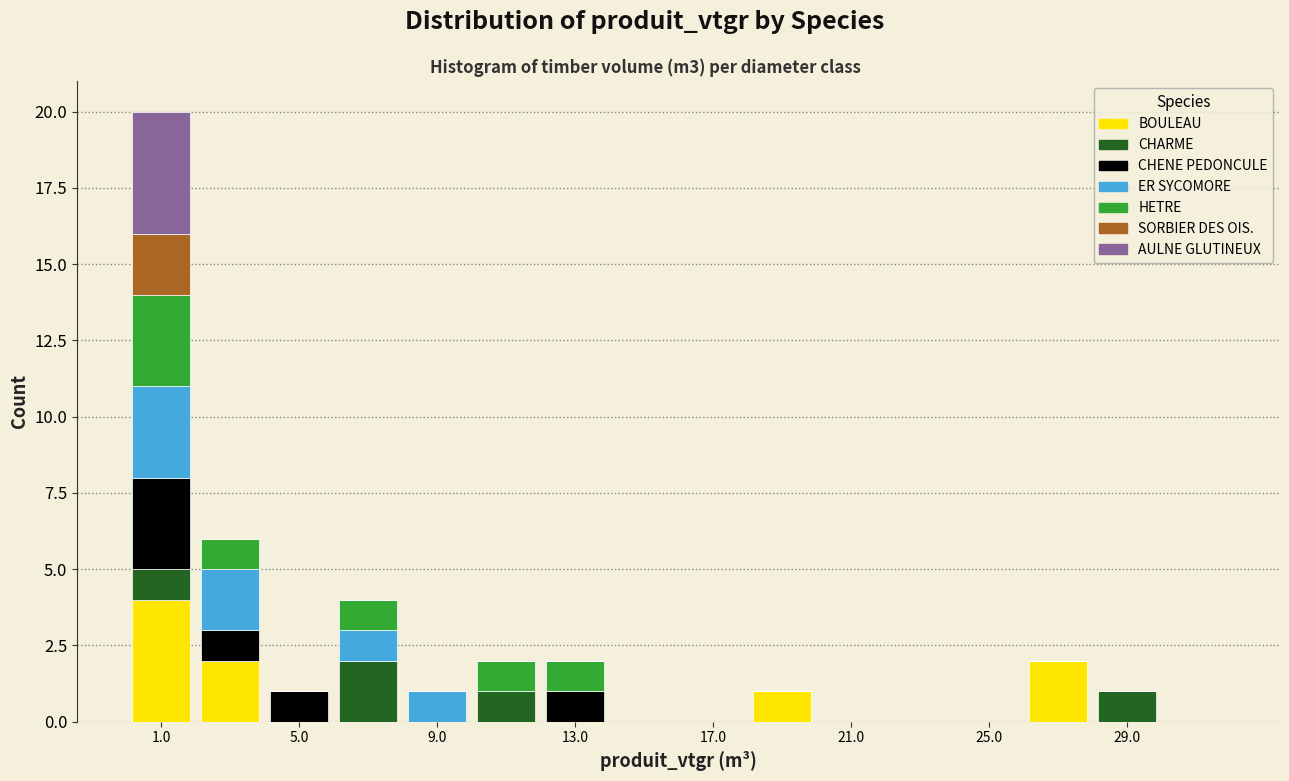

What is the total height of the stacked bar covering 26 to 28 on the x-axis? The values are not printed on the chart, so give them approximately, as read against the axis.

2